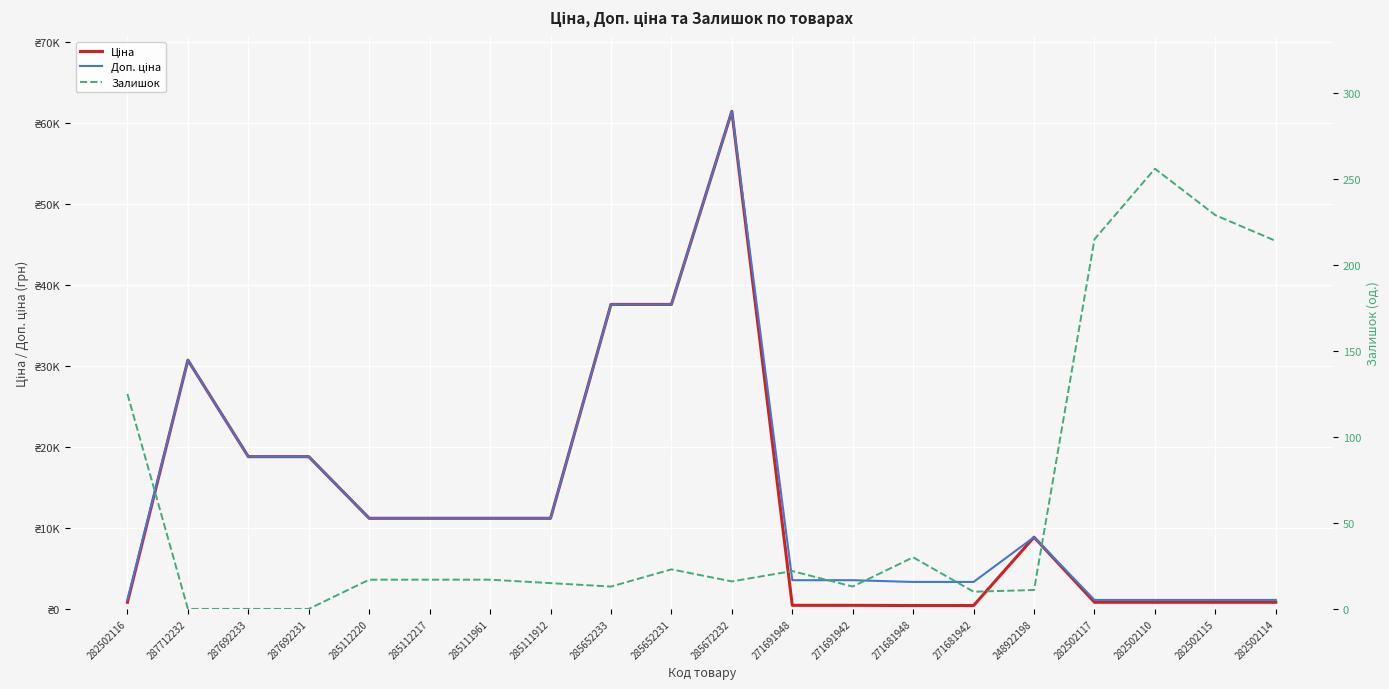

The Доп. ціна series shows 8856.7 at 248922198. True or false?

True